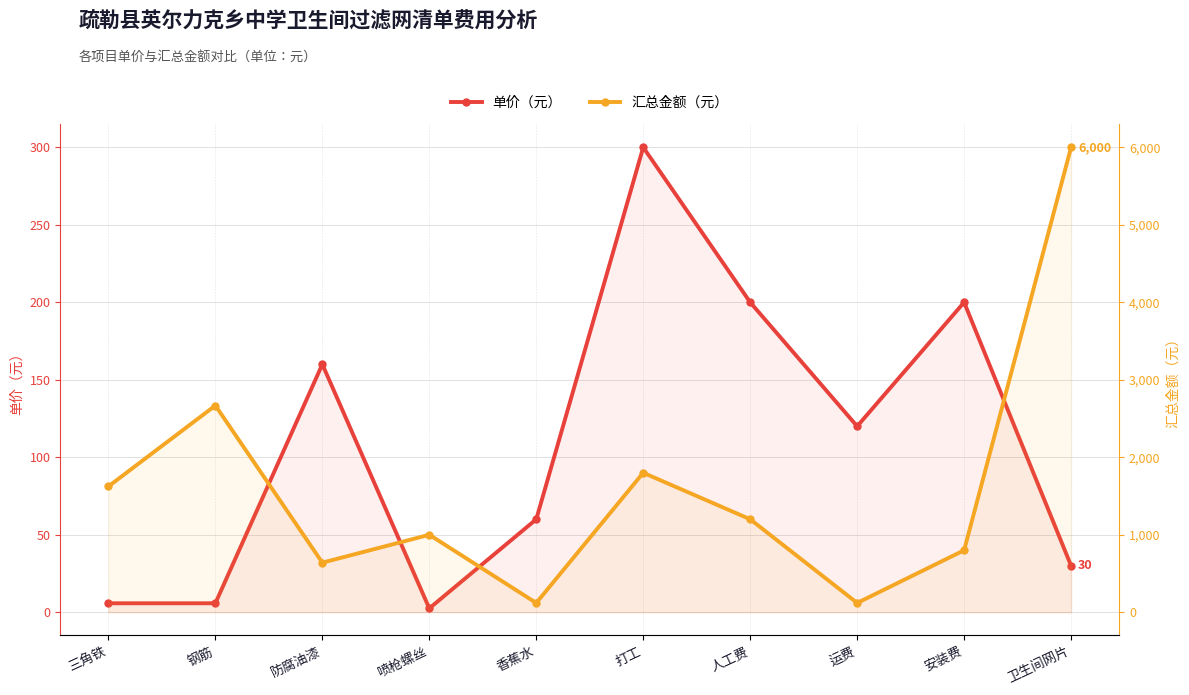

Read the 单价（元） value at 卫生间网片.

30.0